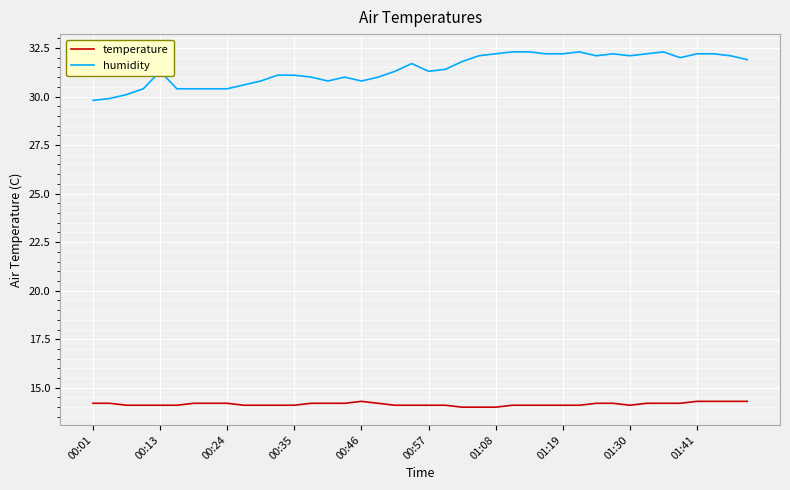

What is the difference between the maximum and minimum values in the humidity series?

2.5